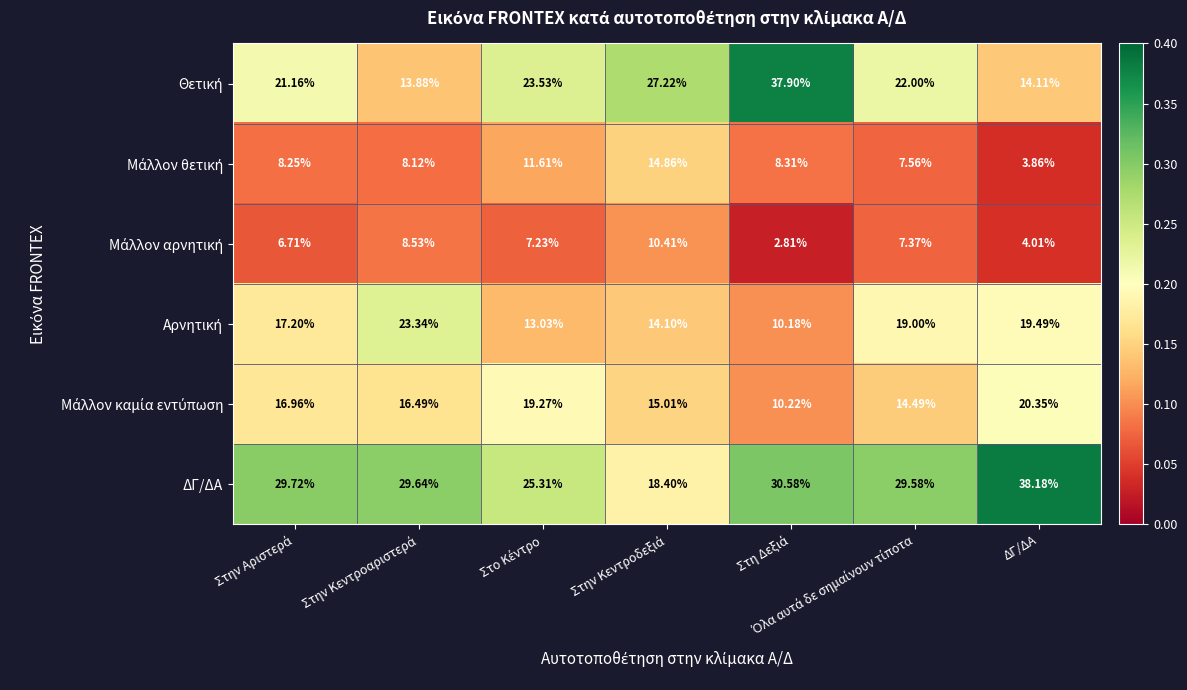

Which series has the largest total across all categories?

ΔΓ/ΔΑ